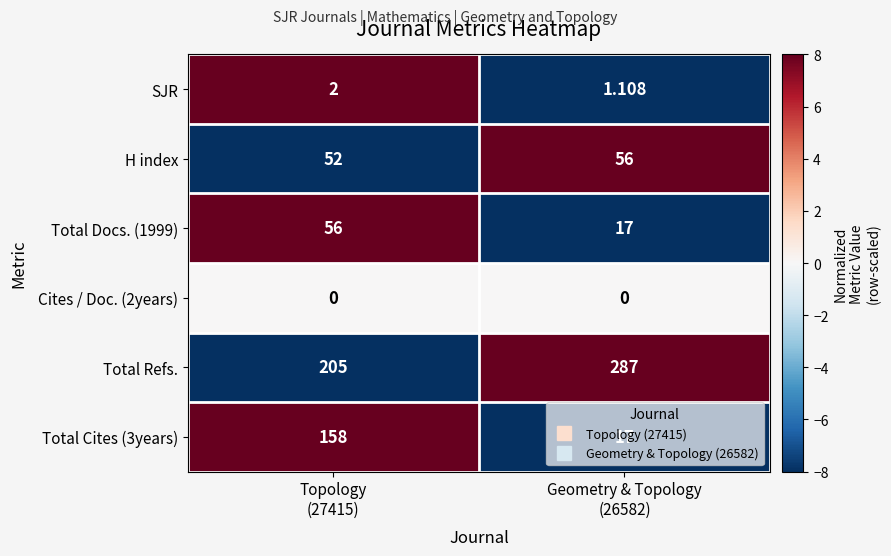

Which series has the largest total across all categories?

Total Refs.